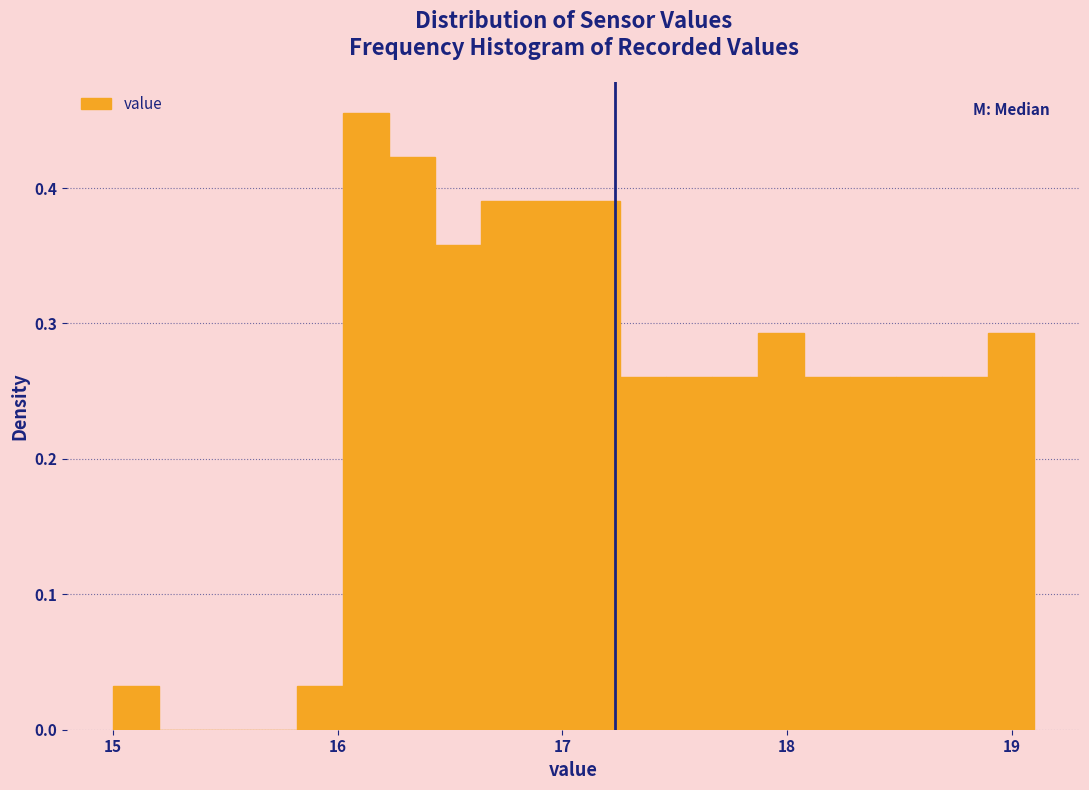

Around what value on the x-axis is the tallest bar? Give the approximate position of its centre, as read against the axis.

16.1